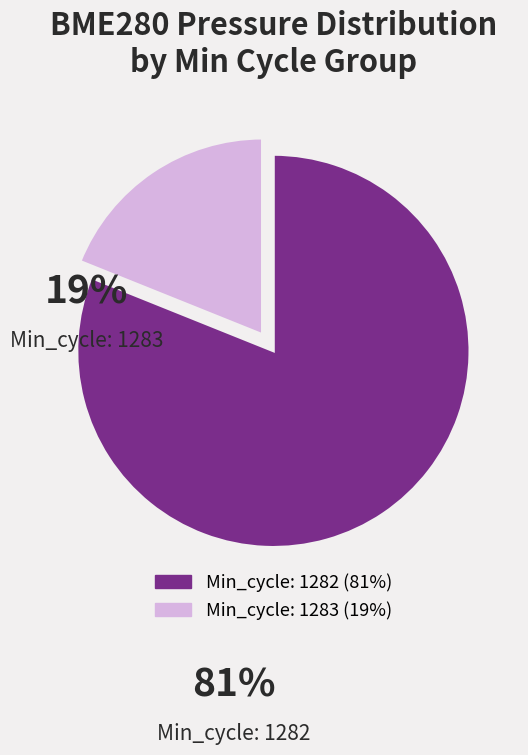

Is there any slice that represents more than half of the pie?

Yes